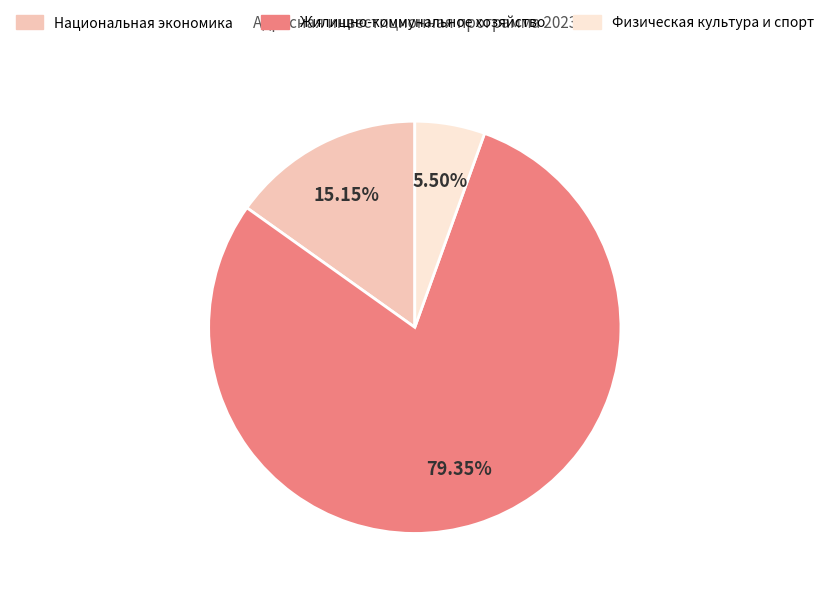

Is it true that Физическая культура и спорт is 1% of the pie?

False